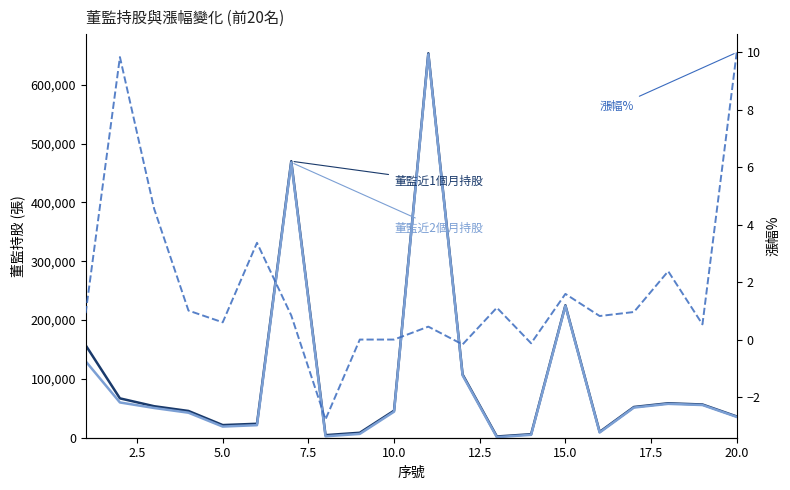

Which series has the largest range (max minus min)?

董監近1個月持股